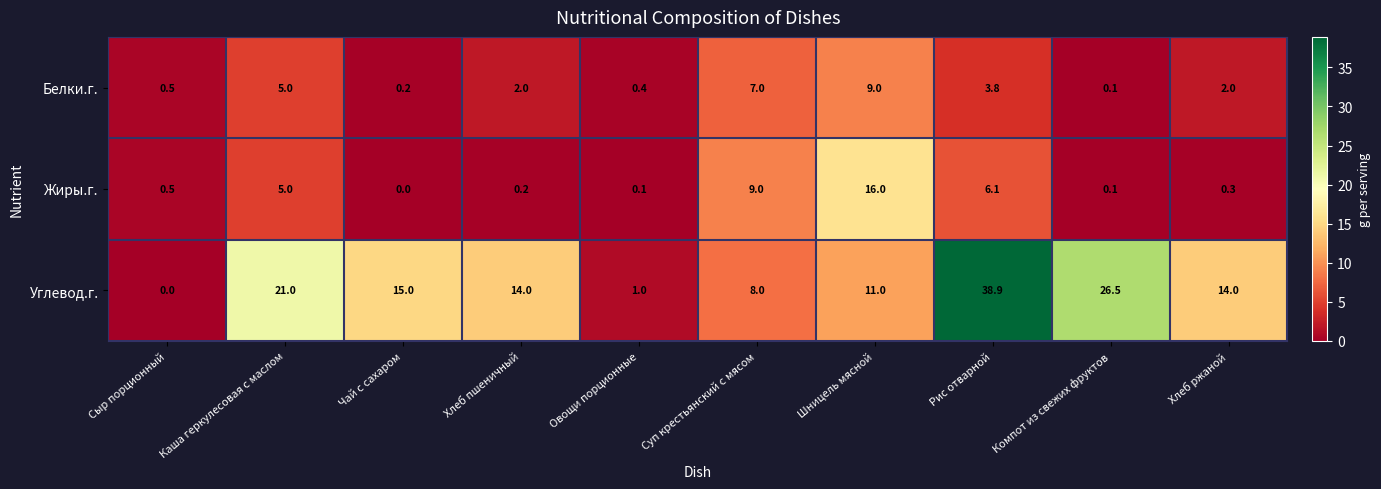

At which category does the chart reach its peak across all series?

Рис отварной